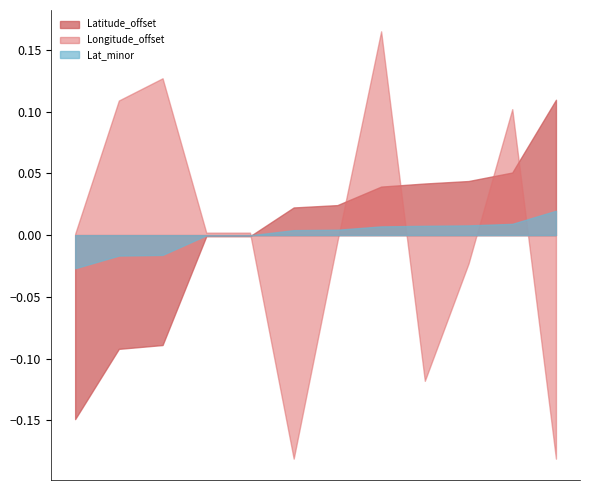

Which series has the widest spread of values?

Longitude_offset